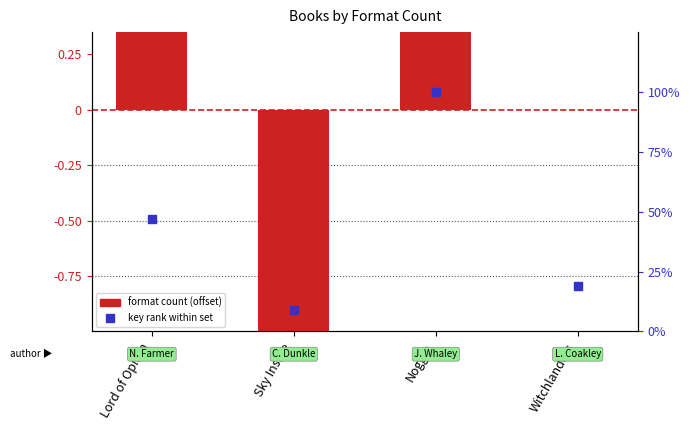

Is the value of Key rank (% of max) at Witchlanders greater than the value of Format count (offset) at Lord of Opium?

Yes